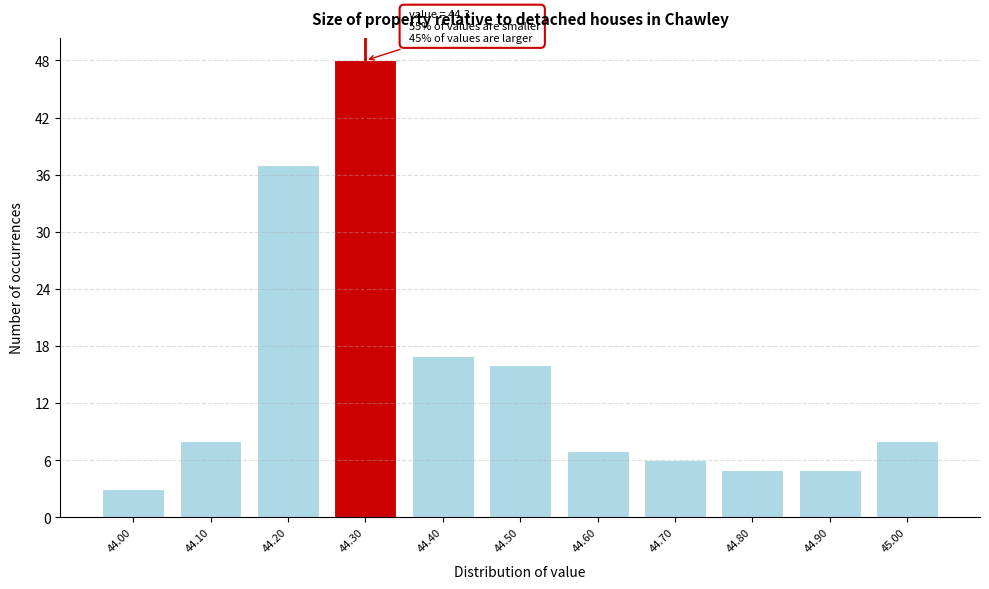

Over which range of the x-axis is the bar tallest?

44.25 to 44.35